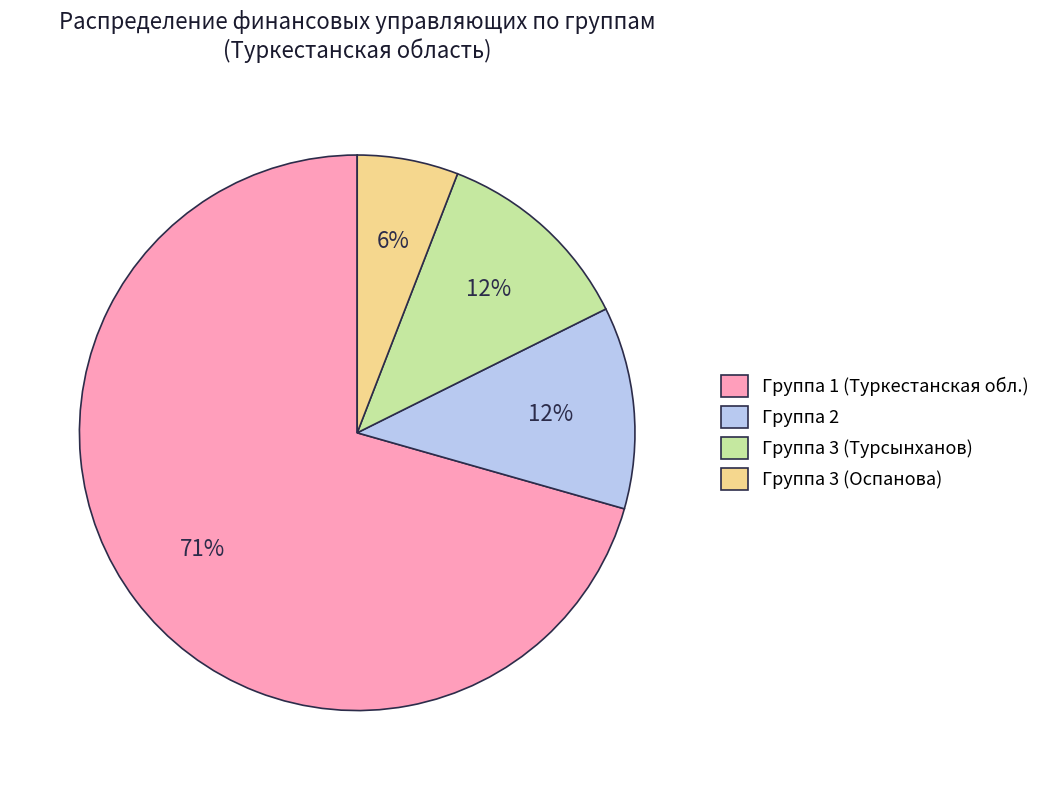

Combined, do Группа 3 (Оспанова) and Группа 1 (Туркестанская обл.) account for over 50%?

Yes